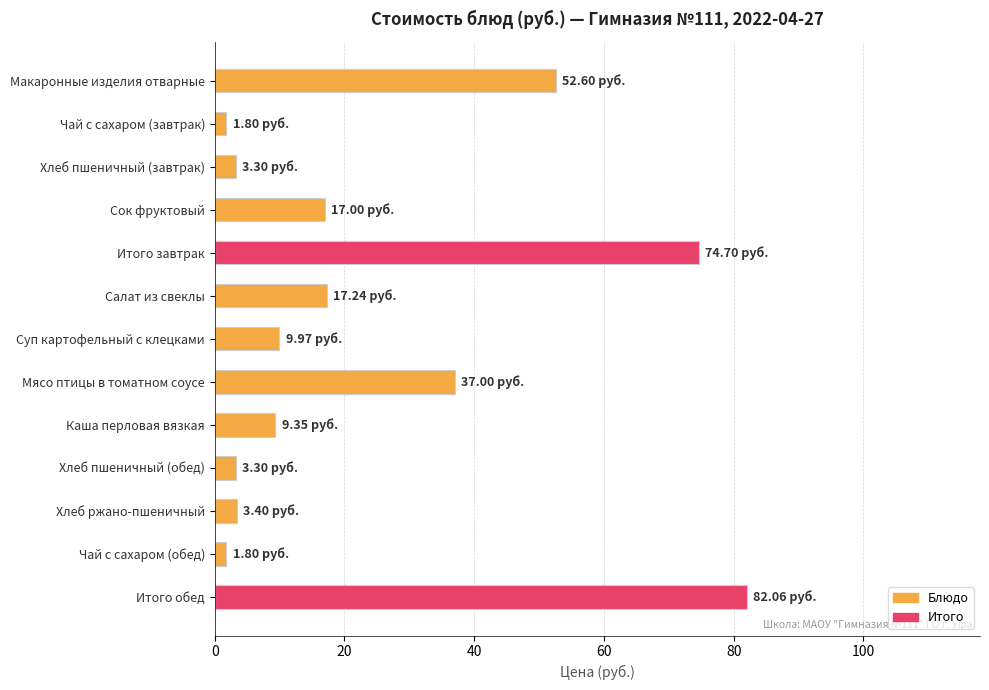

What is the difference between the maximum and minimum values?

80.3